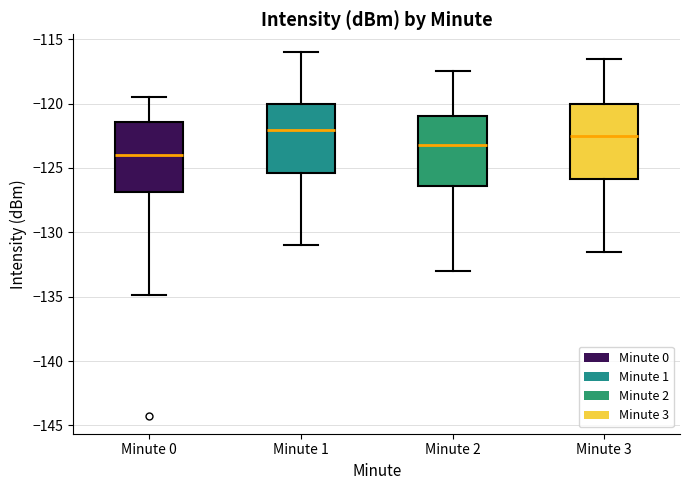

Where does the upper whisker of the box for Minute 1 end on the y-axis? The values are not printed on the chart, so give them approximately, as read against the axis.

-116.0